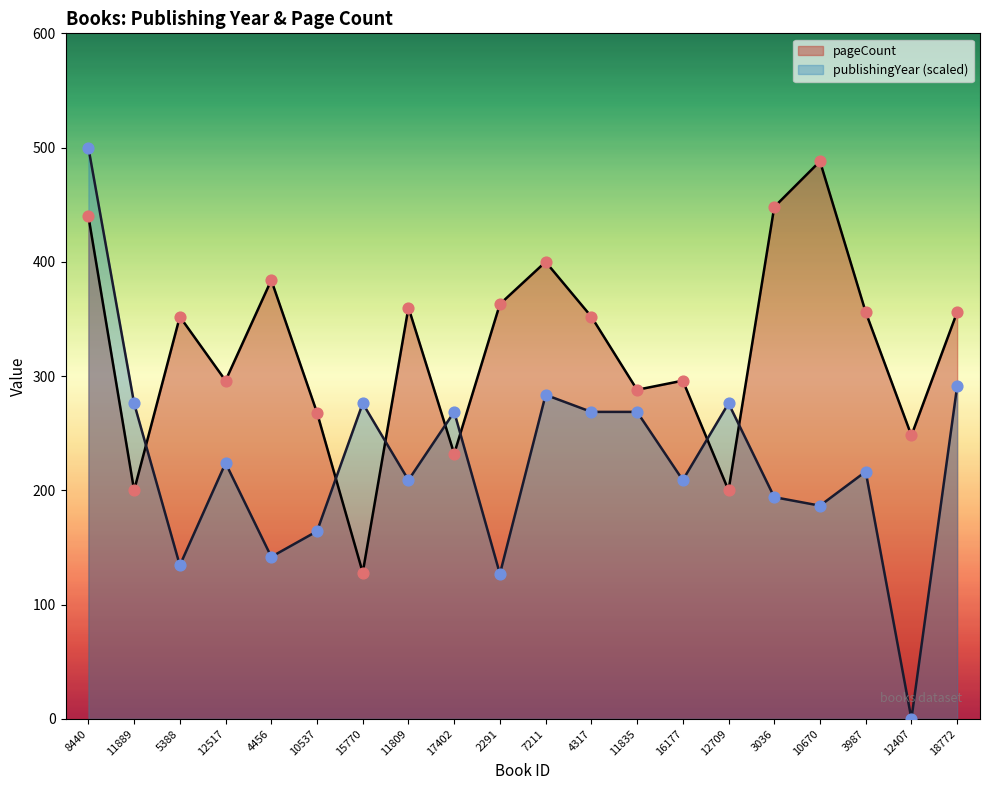

What are all the series names shown in the legend?

pageCount, publishingYear (scaled)